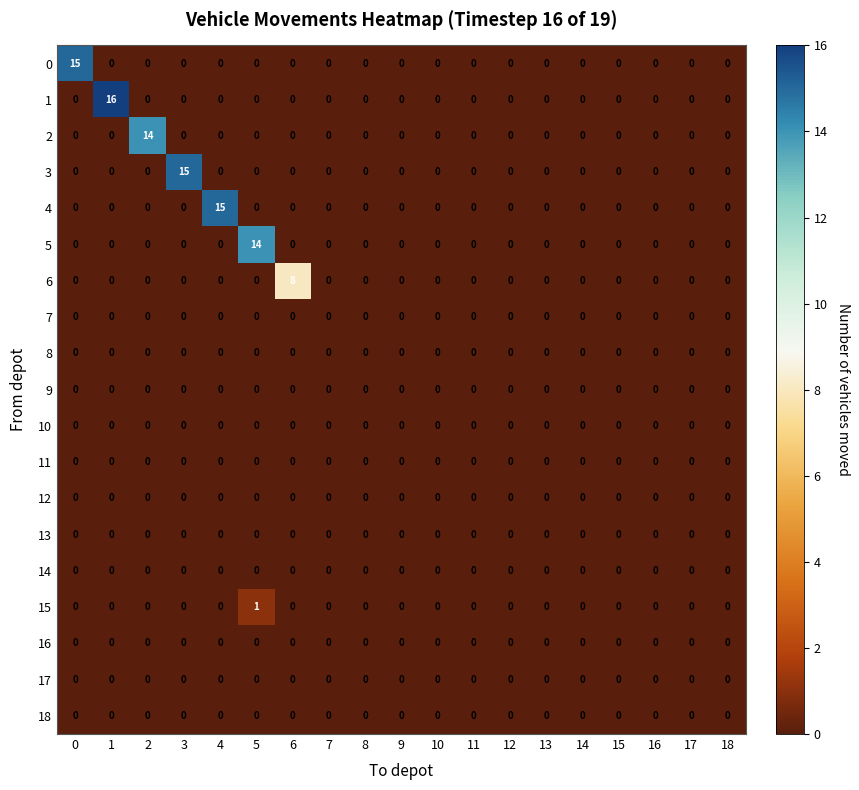

At how many categories does at least one series exceed 10?

6